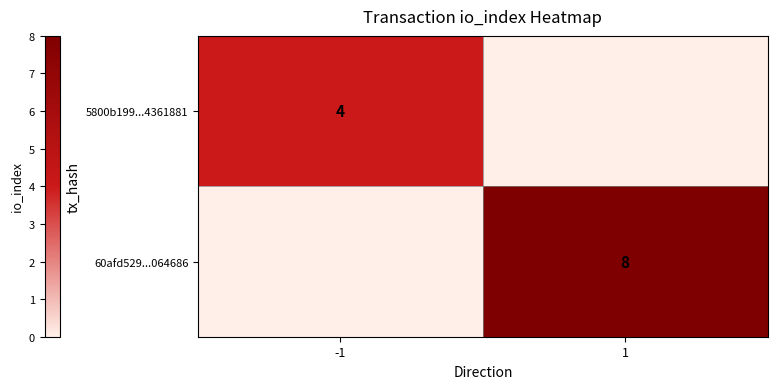

Count the number of categories in the chart.

2